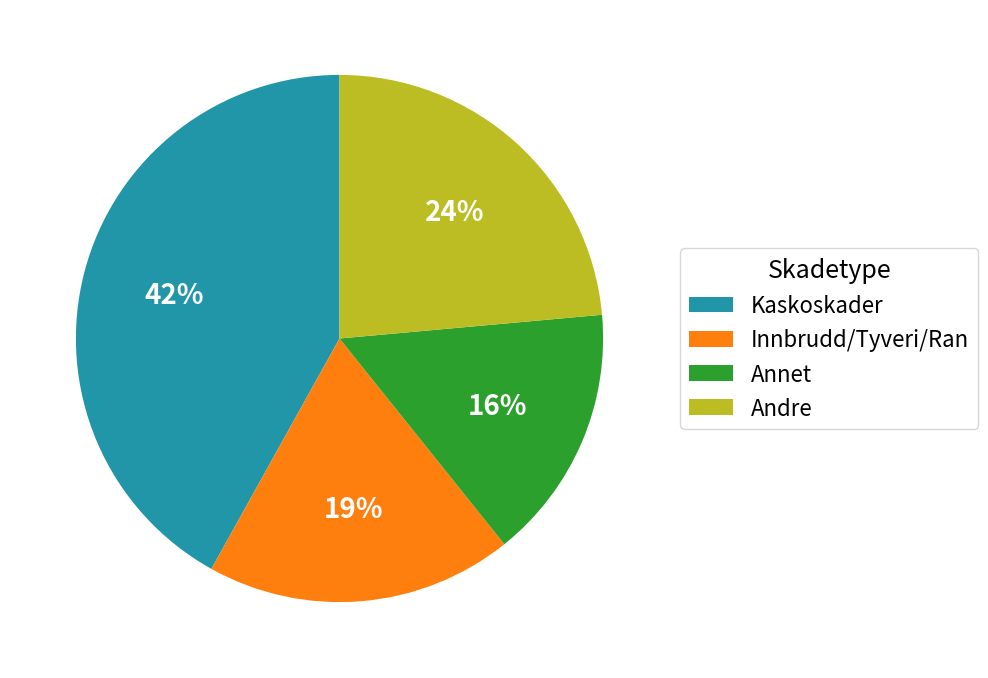

How many slices are in this pie chart?

4